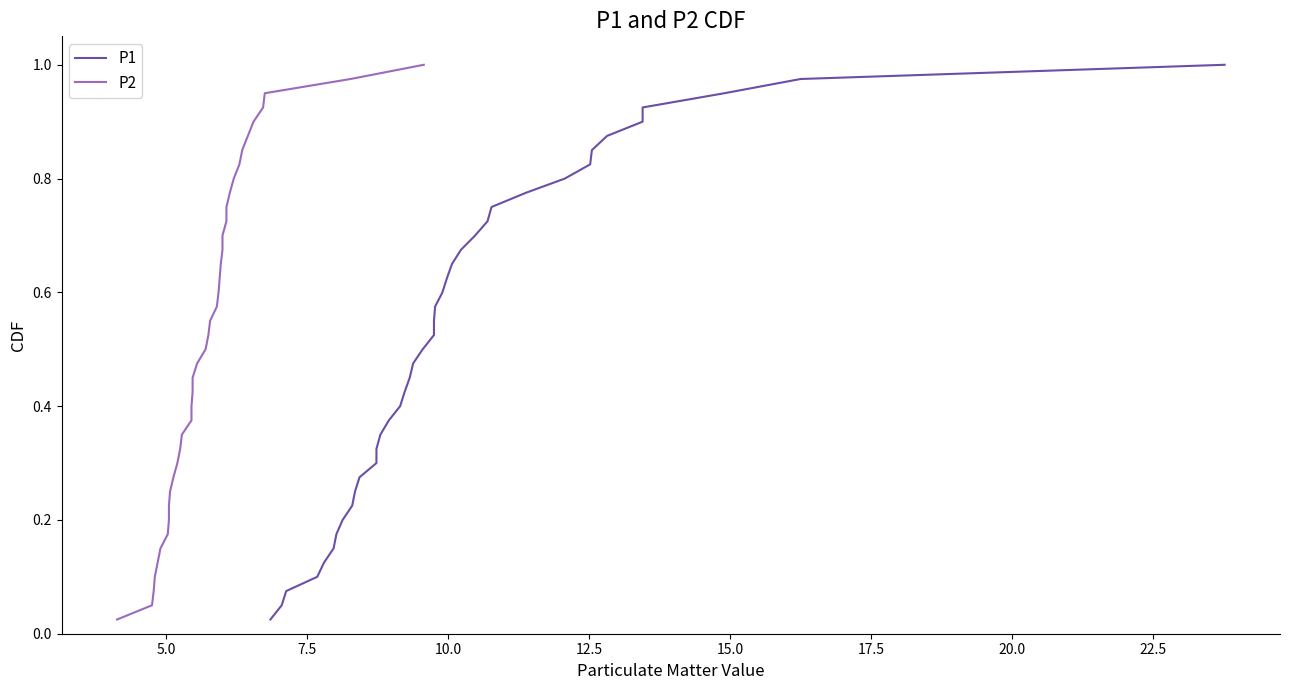

True or false: P1 and P2 cross at least once.

False